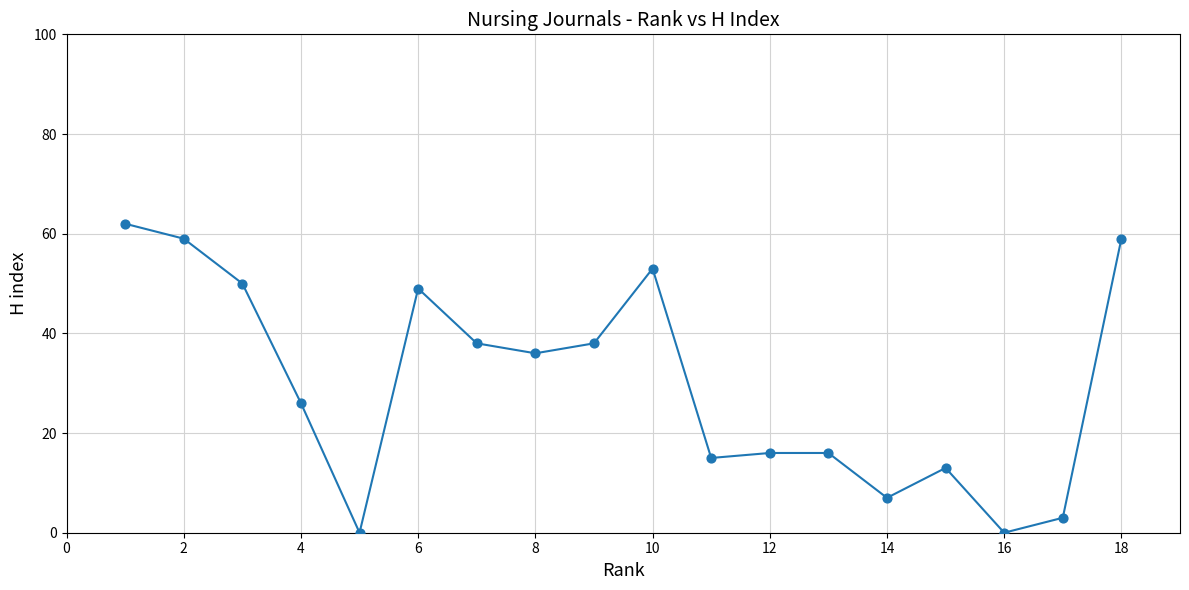

What is the range of X values (max minus min)?

17